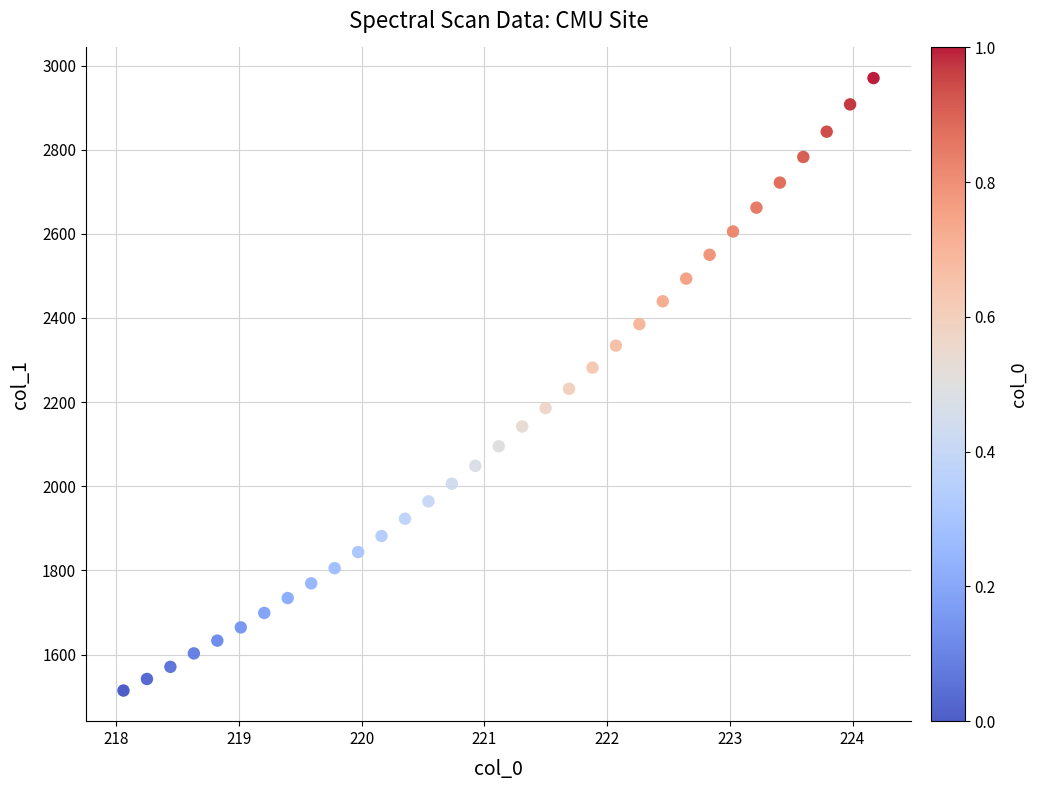

What is the range of X values (max minus min)?

6.1